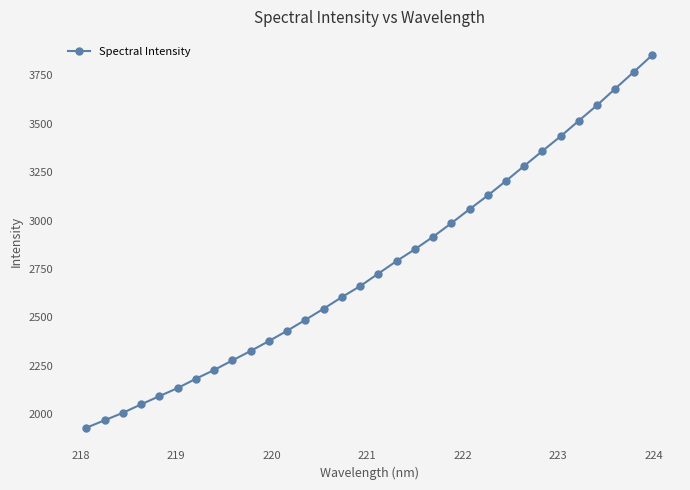

What is the difference between the second highest and minimum values?

1835.7